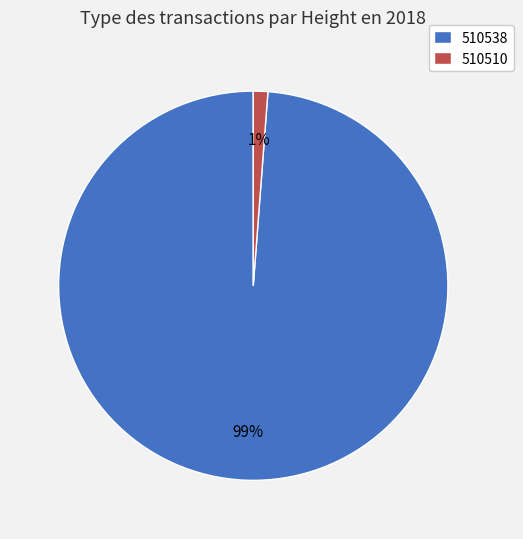

Which has a higher value, 510510 or 510538?

510538